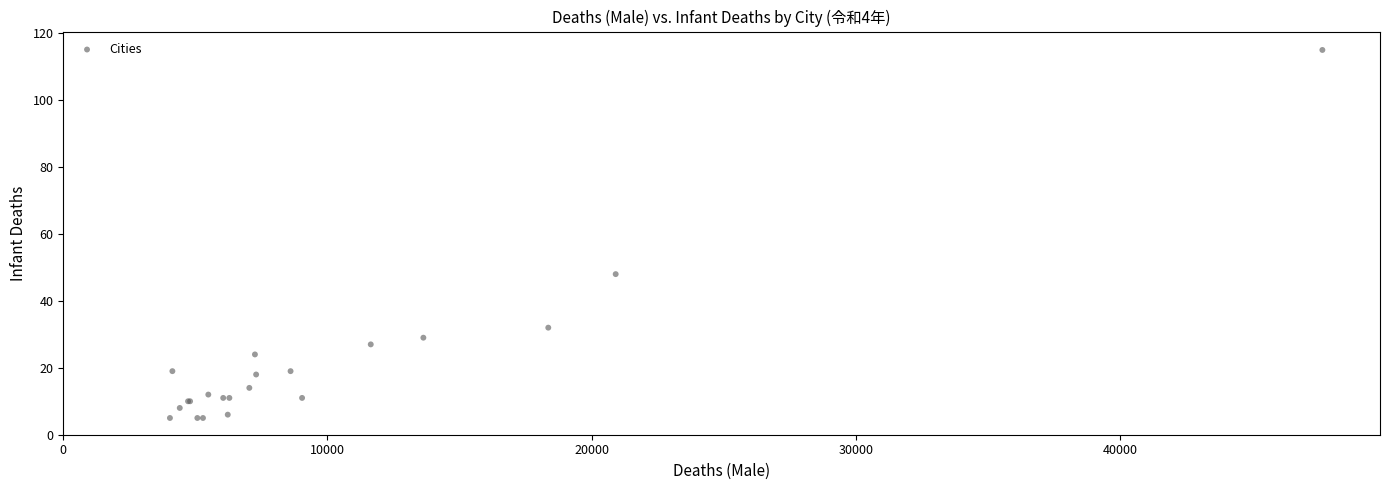

What Y value in the scatter plot is closest to 60?

48